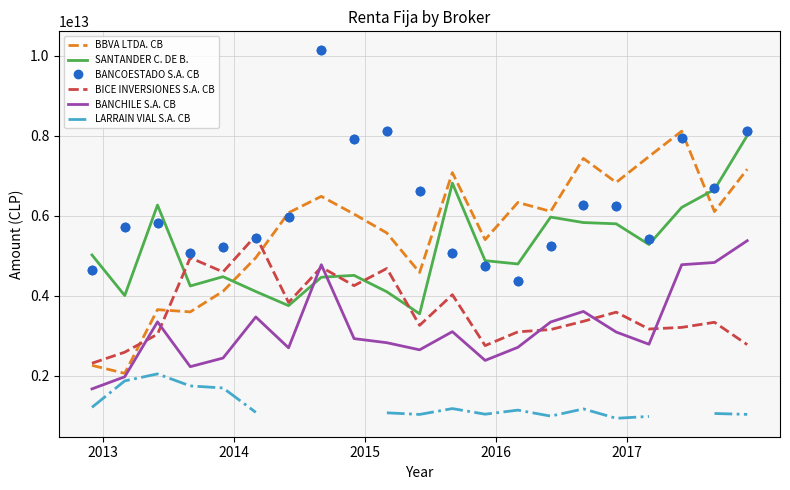

What is the minimum value for BICE INVERSIONES S.A. CB?

2312106464110.0